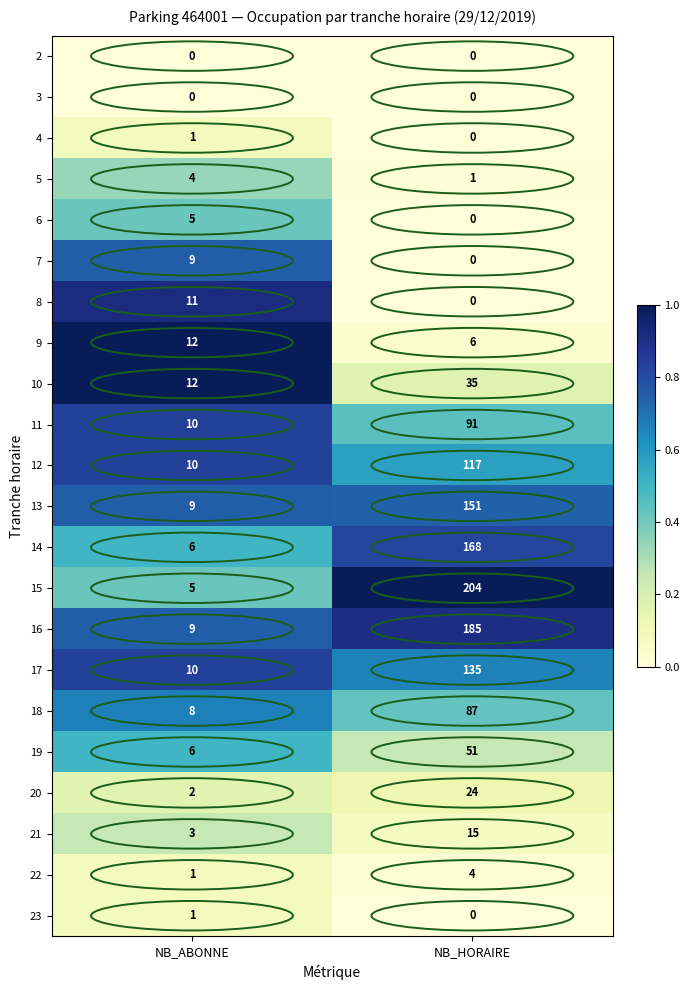

What is the greatest value displayed?

204